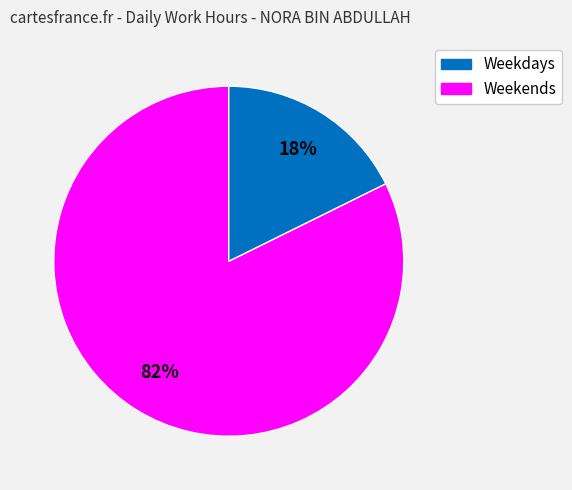

To the nearest percent, what is the average slice percentage?

50%